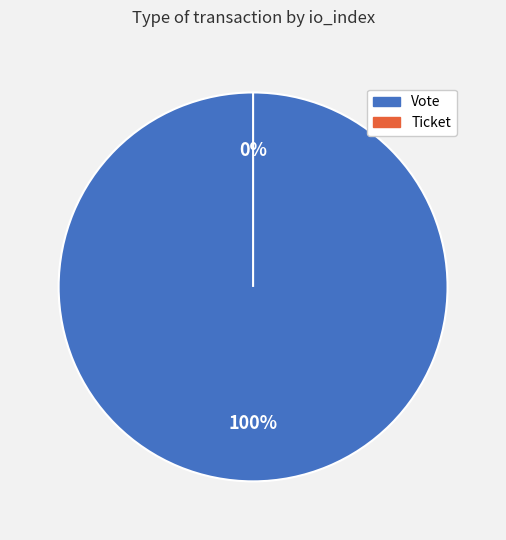

Count the number of slices in the pie.

2